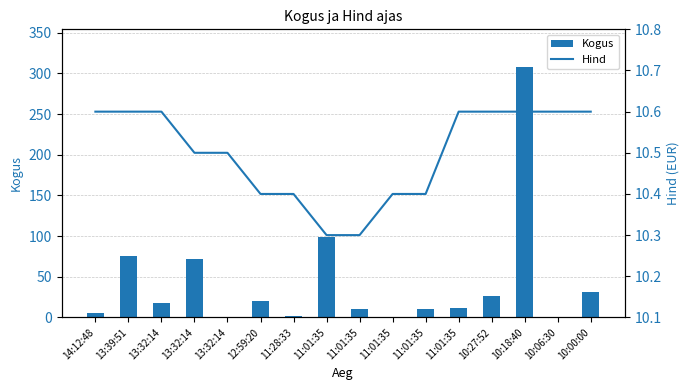

What is the average value of the Hind series?

10.5